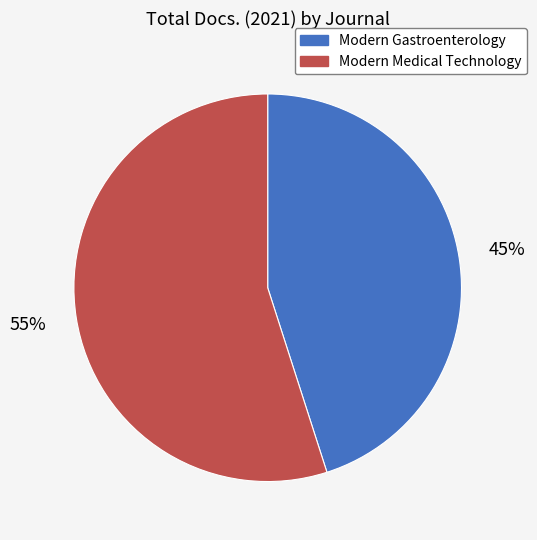

How many slices are in this pie chart?

2